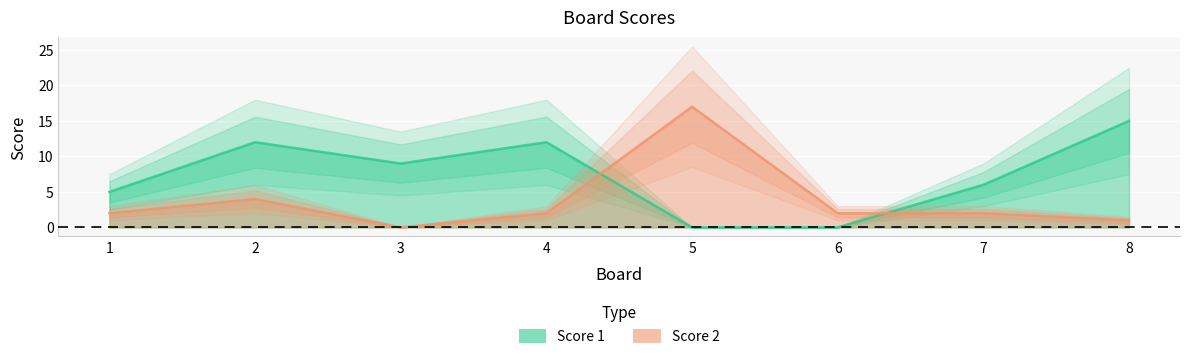

How many values in the Score 1 series are below 9?

4